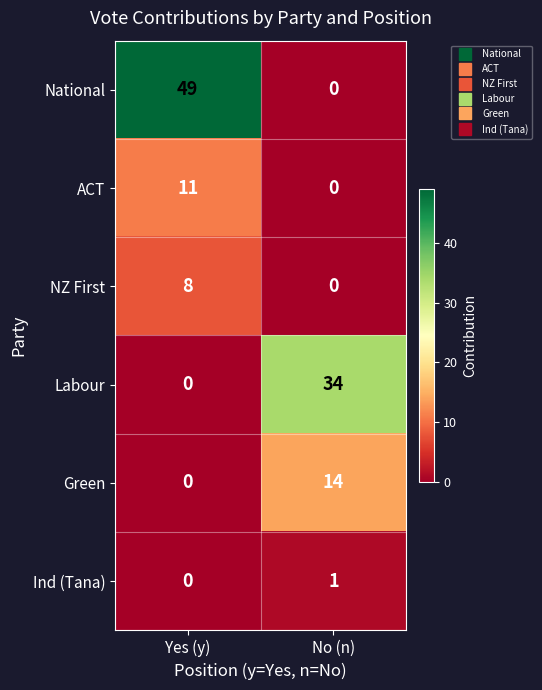

What is the difference between the highest and lowest values at Yes (y)?

49